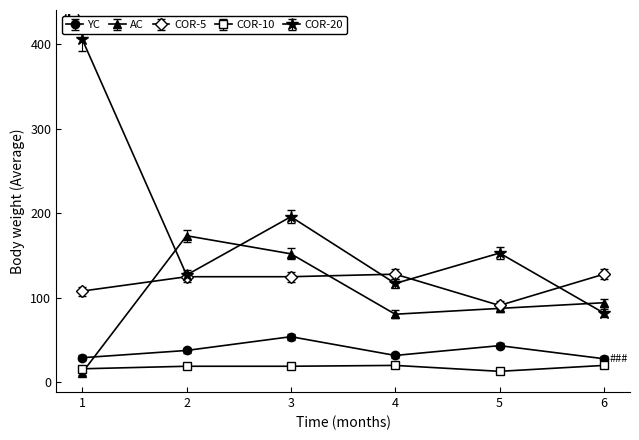

What are all the series names shown in the legend?

YC, AC, COR-5, COR-10, COR-20